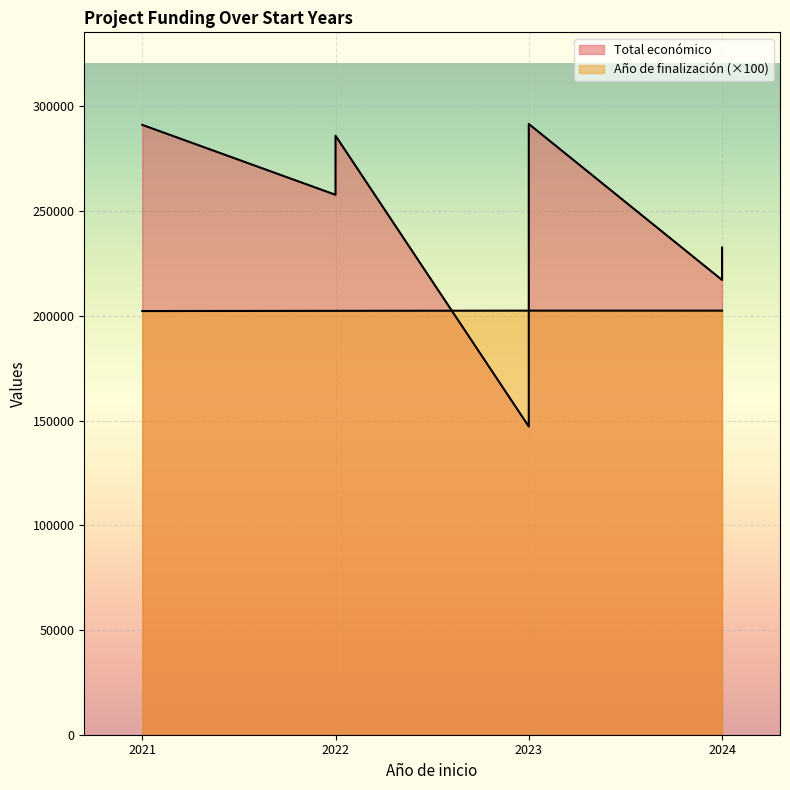

Which has a higher value, 2023 or 2021?

2021